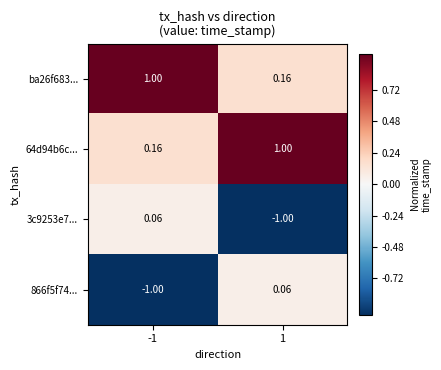

Count the number of data series in this chart.

4